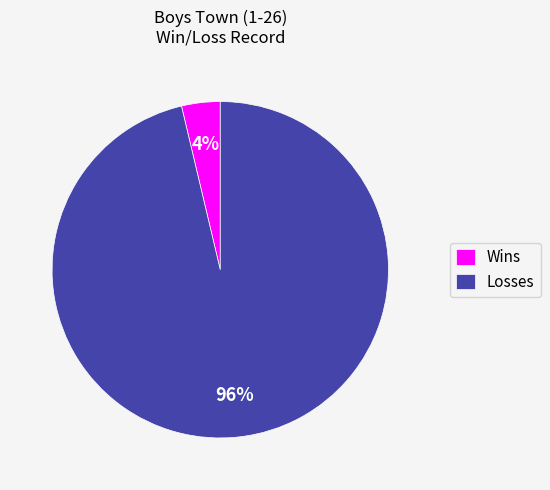

Do Wins and Losses together represent more than half of the pie?

Yes